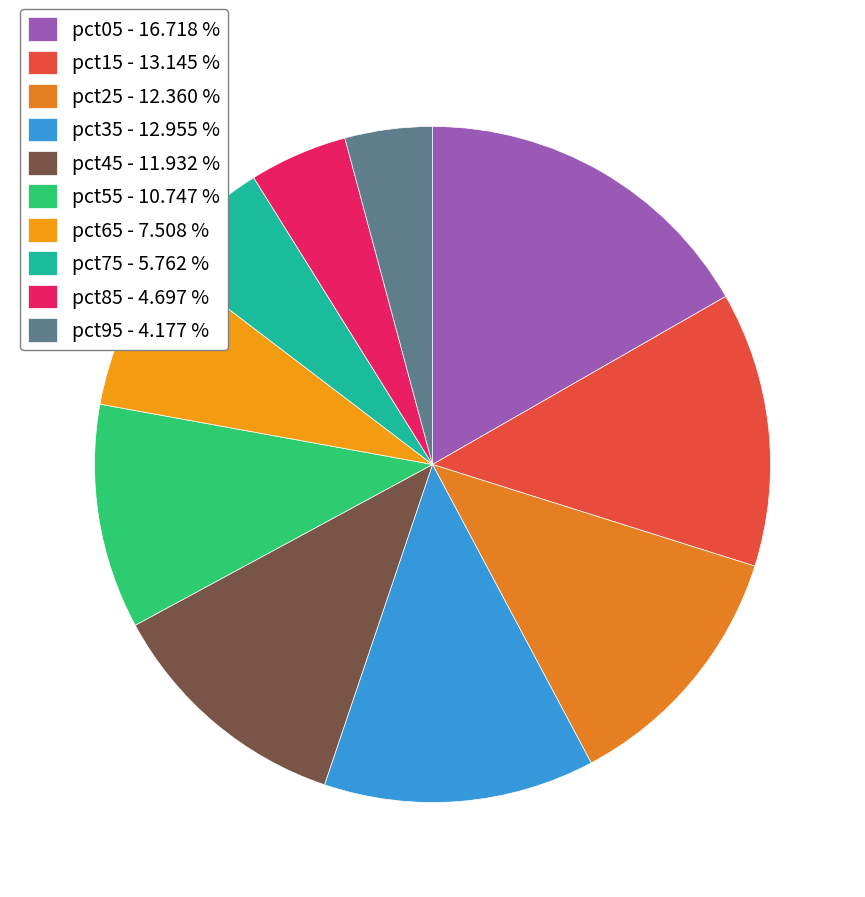

True or false: pct05 accounts for 17% of the total.

True